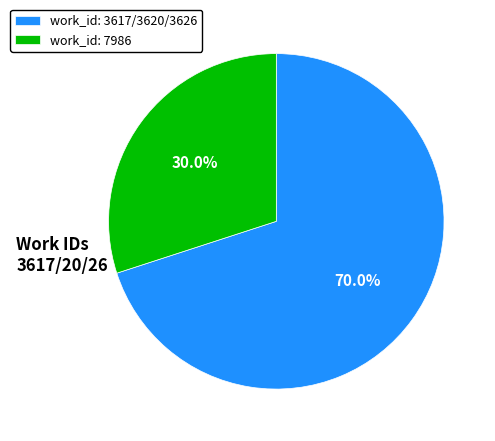

How many segments does this pie chart have?

2